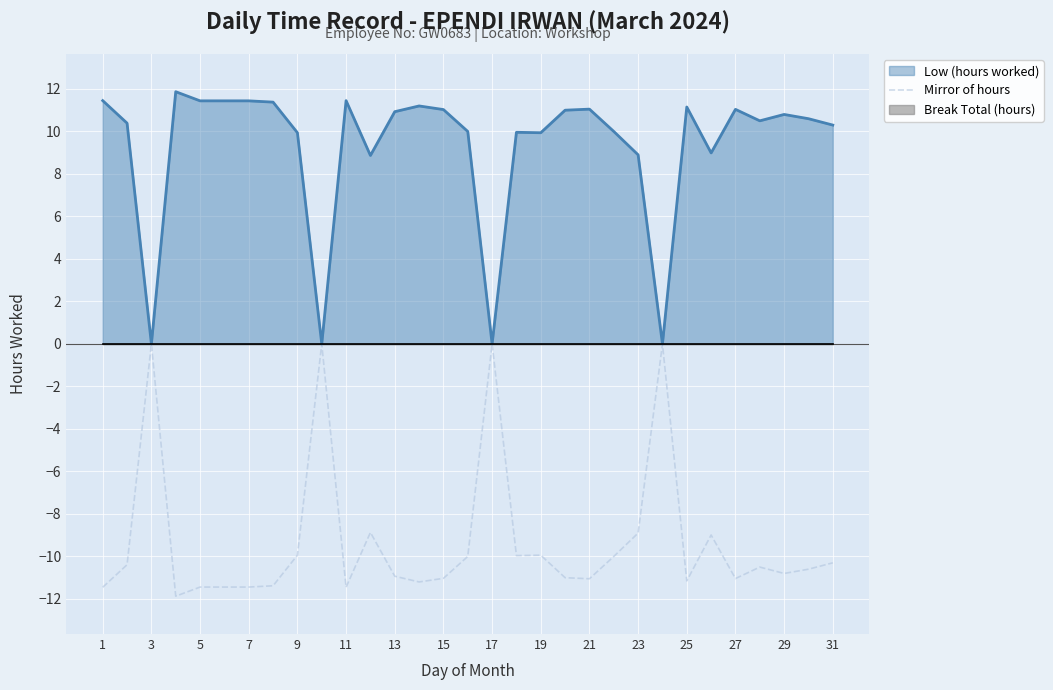

True or false: Low (hours worked) and Break Total (hours) intersect in this chart.

False